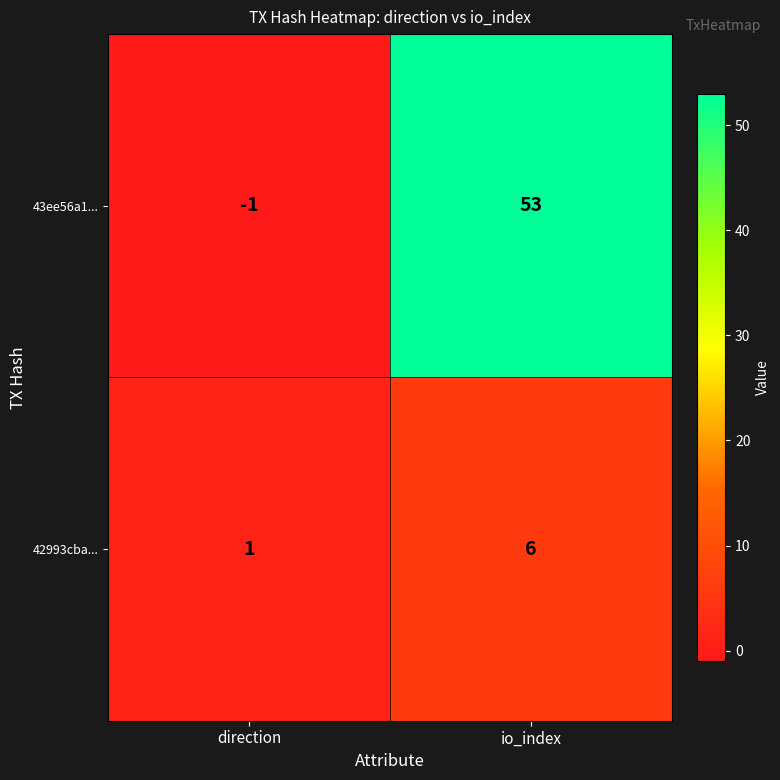

Reading right to left, transcribe all the data shown in this chart.

43ee56a1...: 53	-1
42993cba...: 6	1